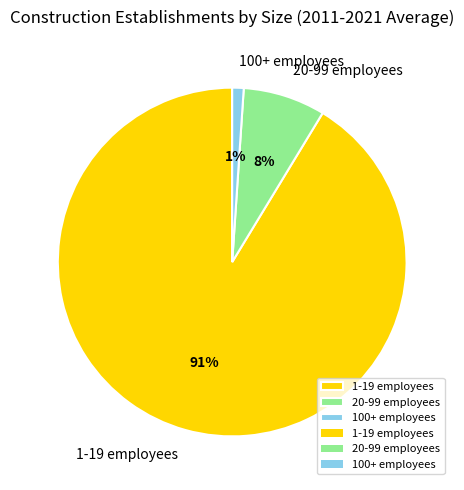

Is 1-19 employees the majority of the pie?

Yes